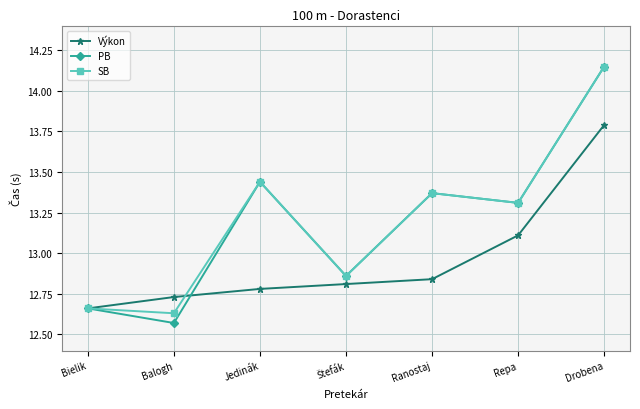

Which series has the widest spread of values?

PB